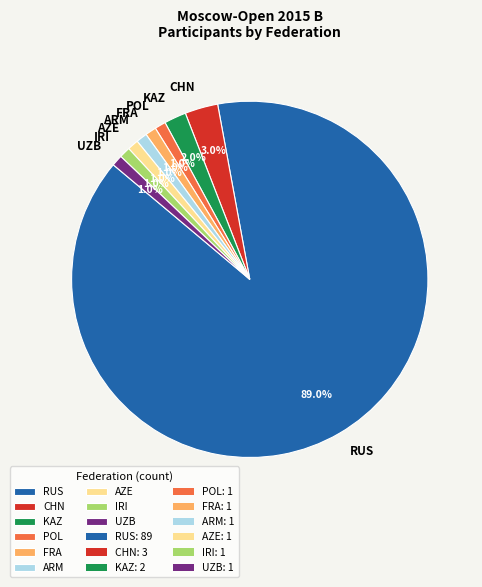

Combined, what portion of the pie is FRA and CHN?

4.0%